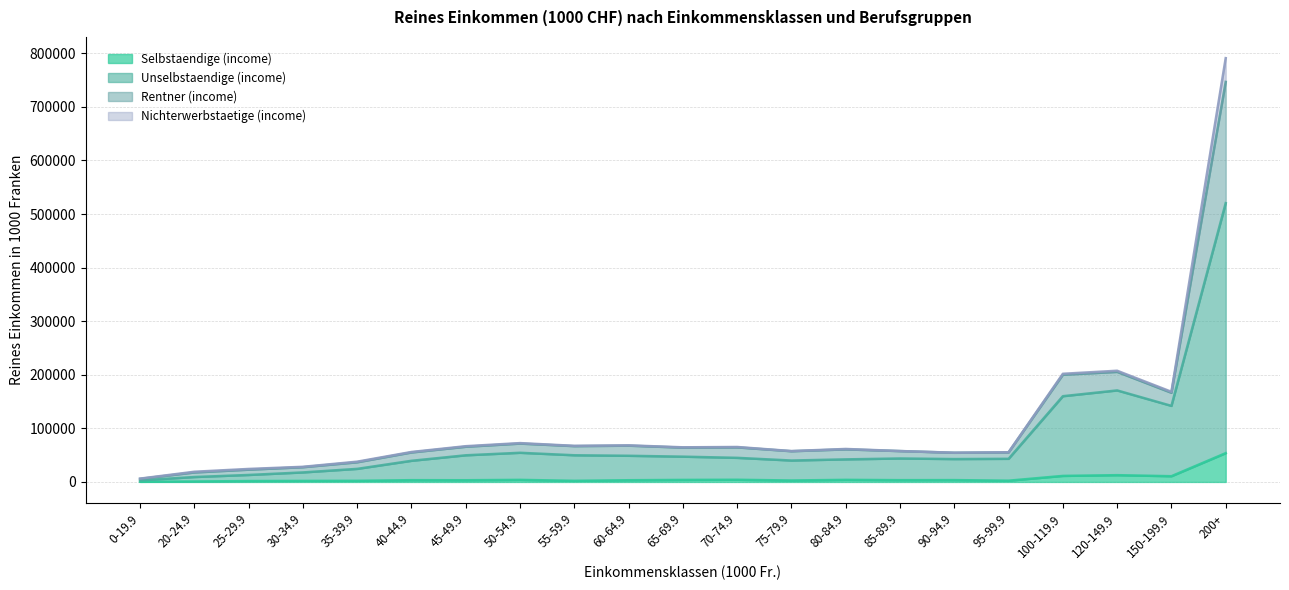

What is the highest value of the Selbstaendige (income) series?

53728.6